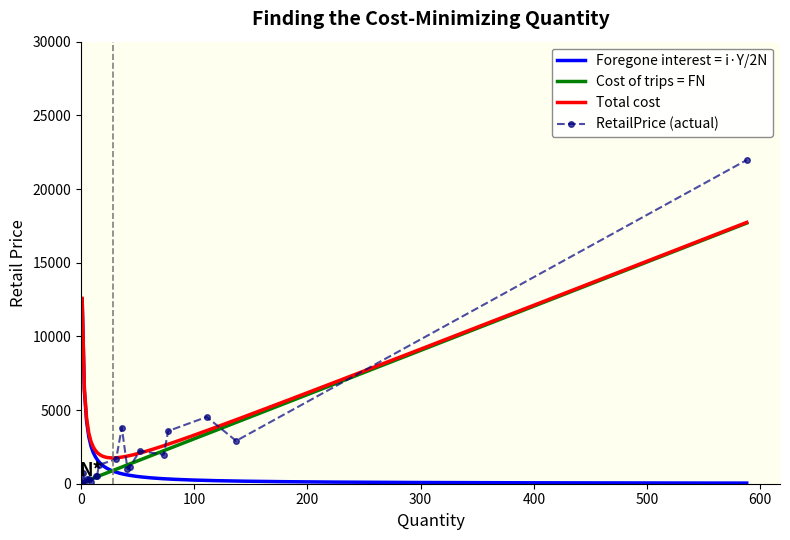

What is the maximum value for Cost of trips = FN?

17690.0